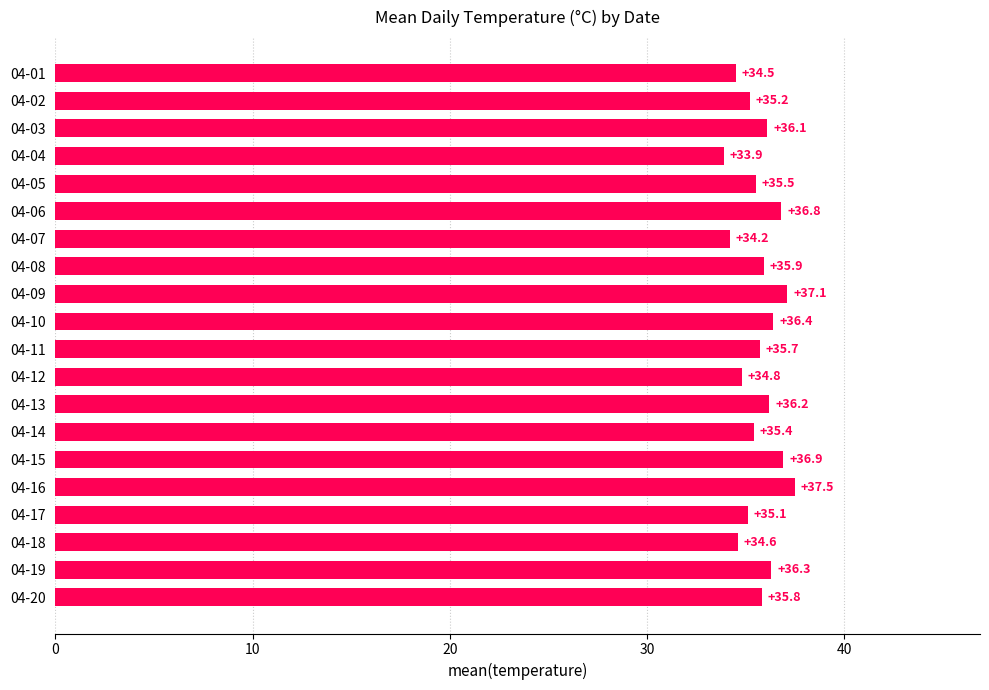

Rank the categories by value from highest to lowest.

04-16, 04-09, 04-15, 04-06, 04-10, 04-19, 04-13, 04-03, 04-08, 04-20, 04-11, 04-05, 04-14, 04-02, 04-17, 04-12, 04-18, 04-01, 04-07, 04-04